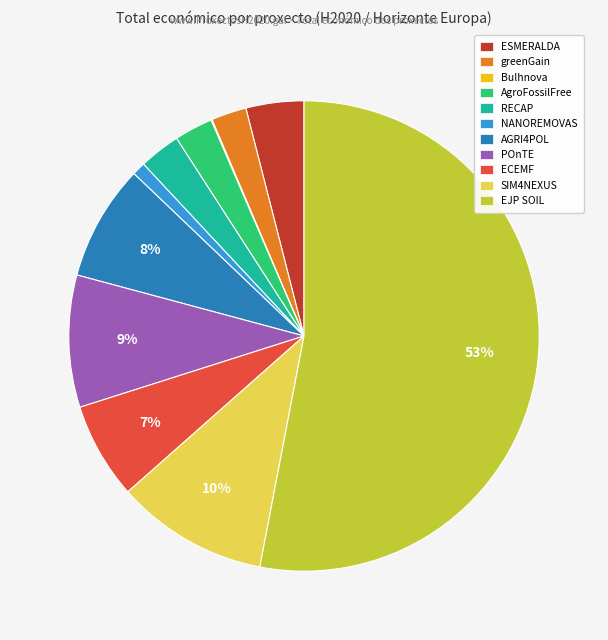

Which slice represents more than half of the pie?

EJP SOIL